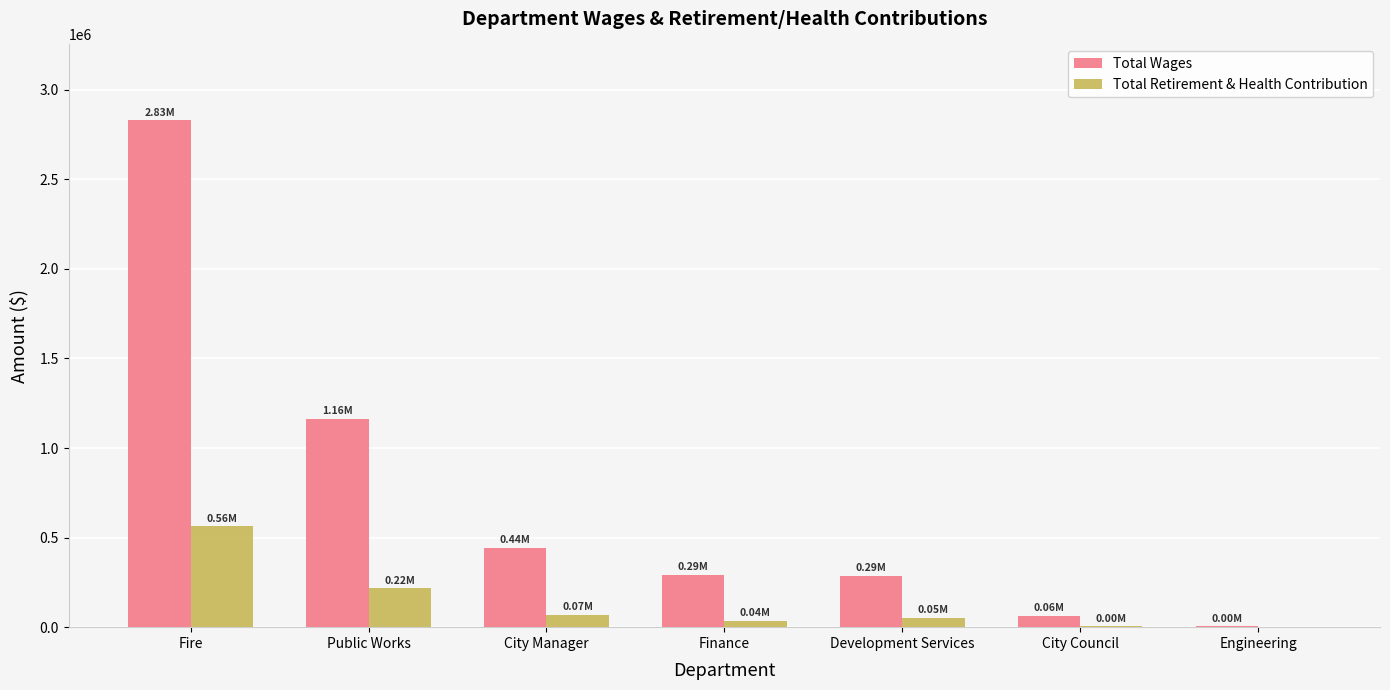

Are the bars grouped side by side (vs. stacked)?

Yes